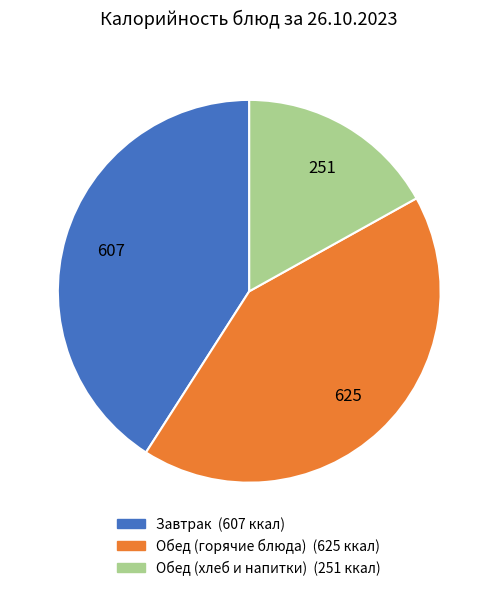

Is there a majority slice in this chart?

No